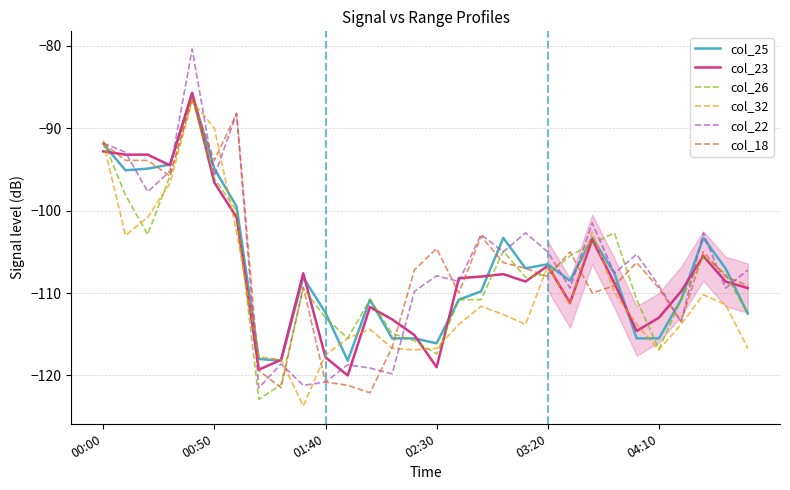

What is the smallest value displayed?

-123.7